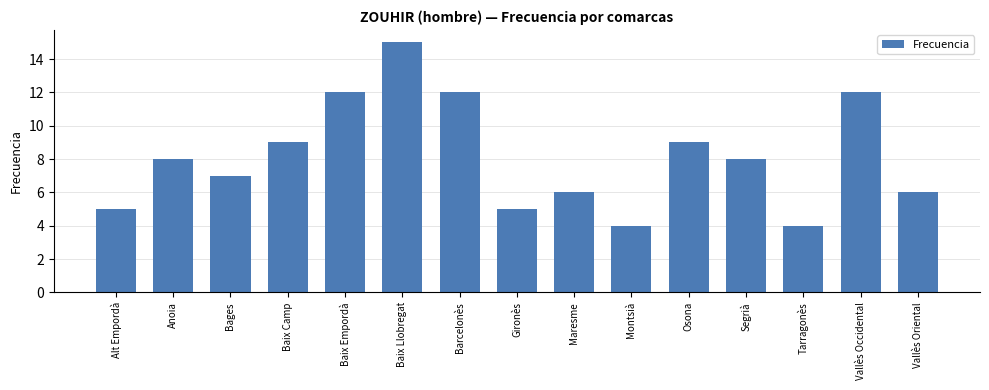

What is the label of the 3rd bar from the right?

Tarragonès